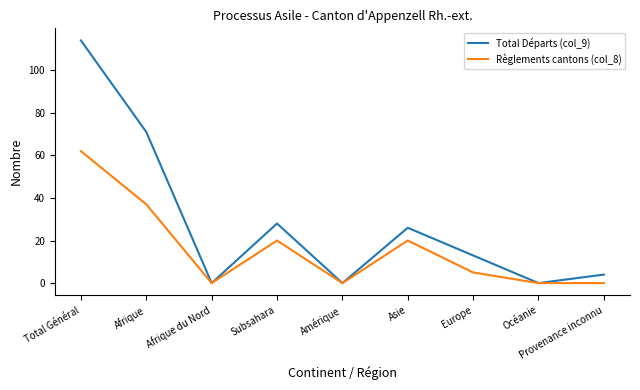

True or false: Total Départs (col_9) has a value of 71 at Afrique du Nord.

False